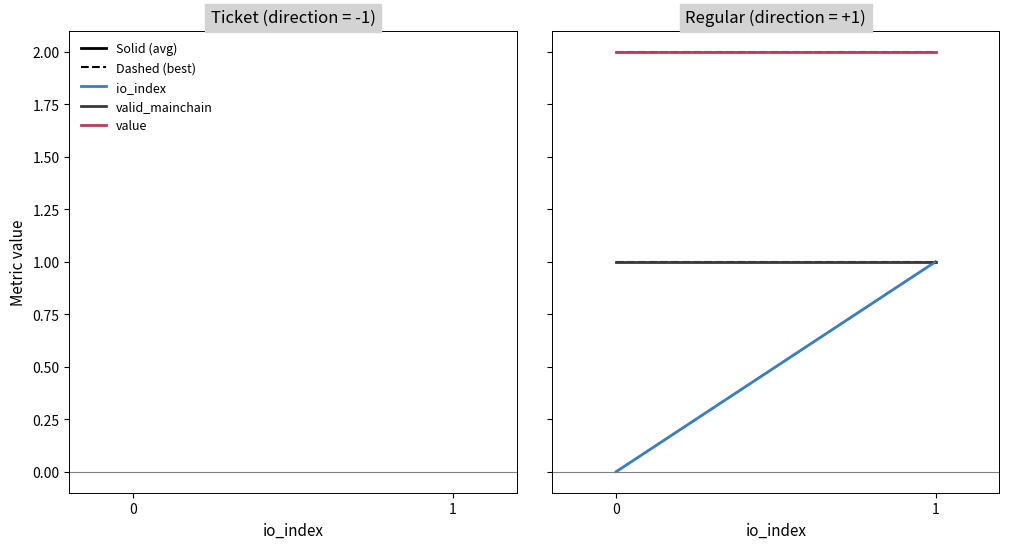

What is the average value of the io_index series?

0.5